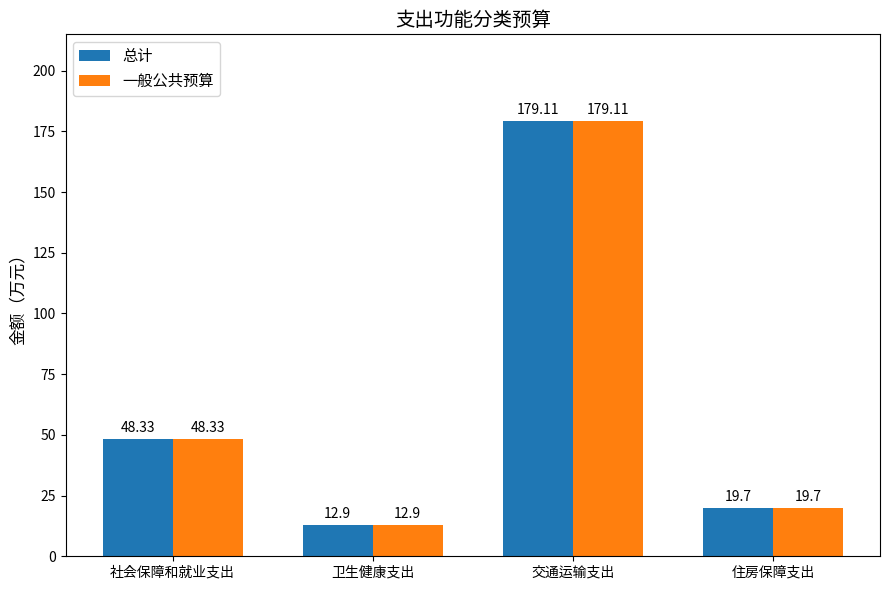

What is the difference between the second highest and minimum values in the 总计 series?

35.4